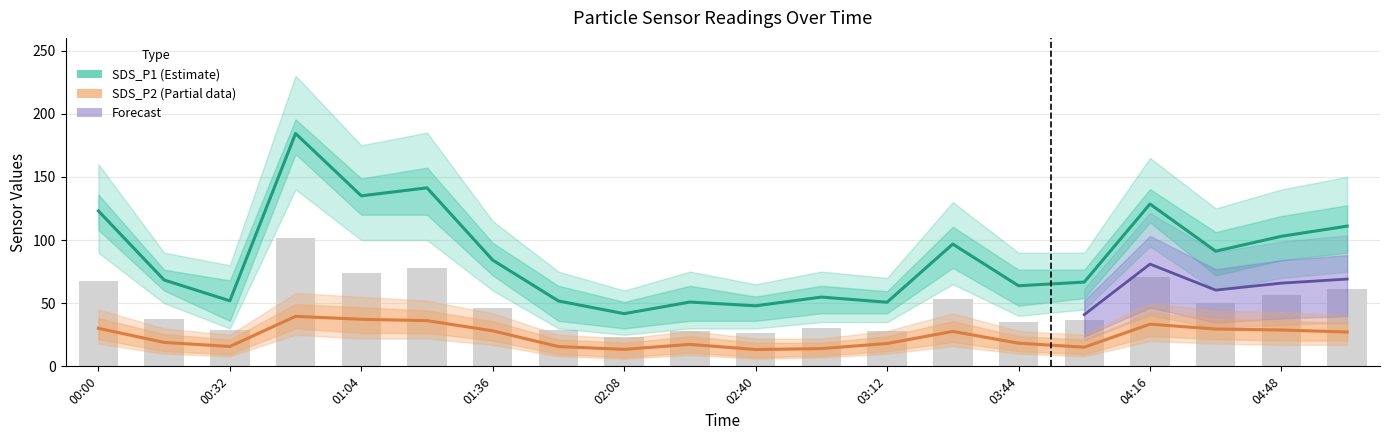

What position from the right is 03:44?

6